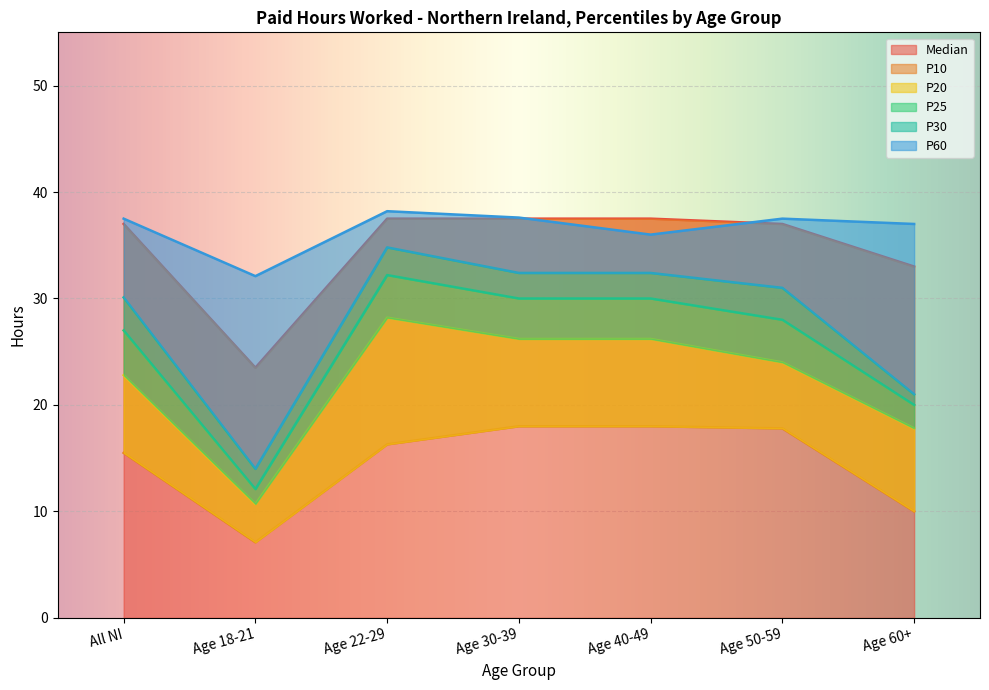

What is the spread (max minus min) of values at Age 22-29?

21.9